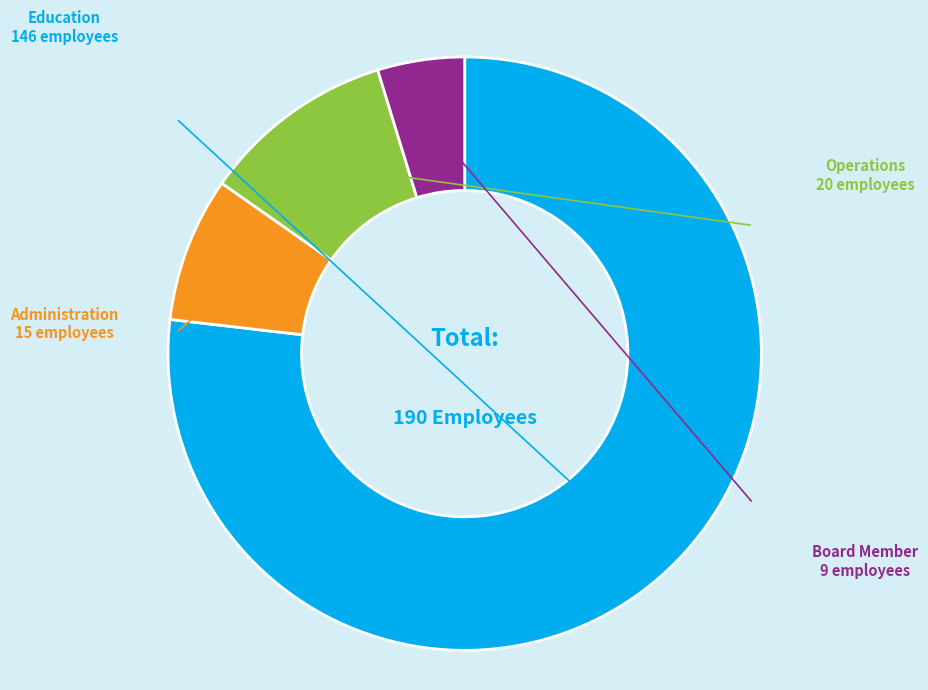

Is there any slice that represents more than half of the pie?

Yes